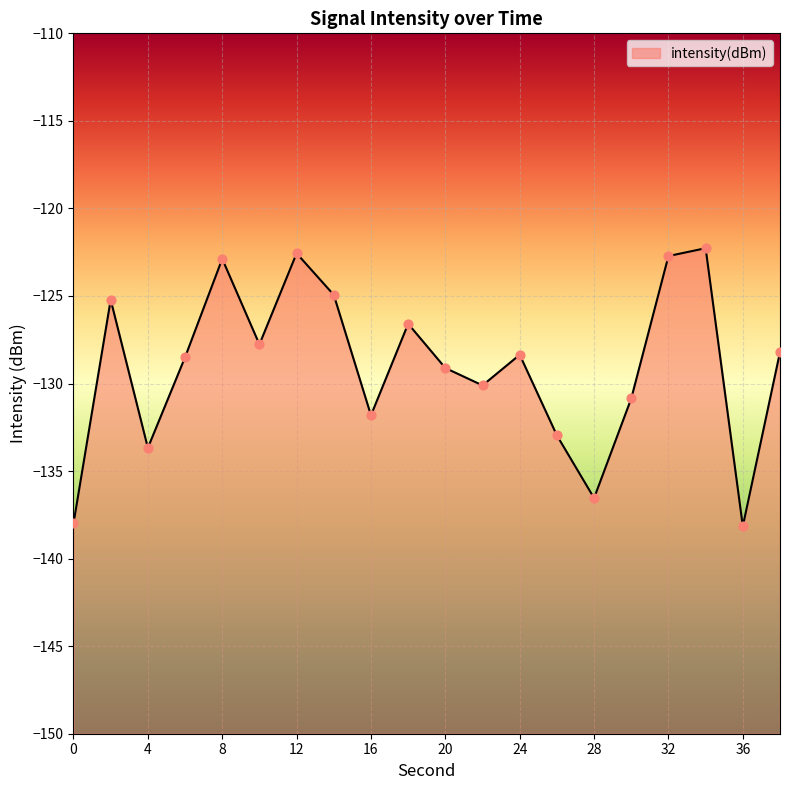

What is the change in value from 20 to 36?

-9.0